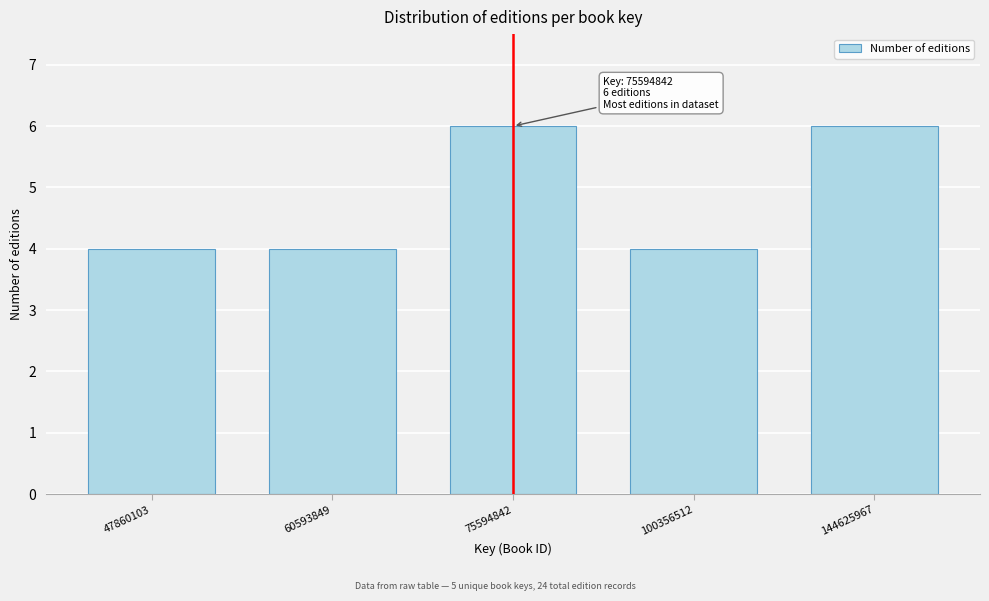

Reading left to right, what are all the values shown in this chart?

4	4	6	4	6